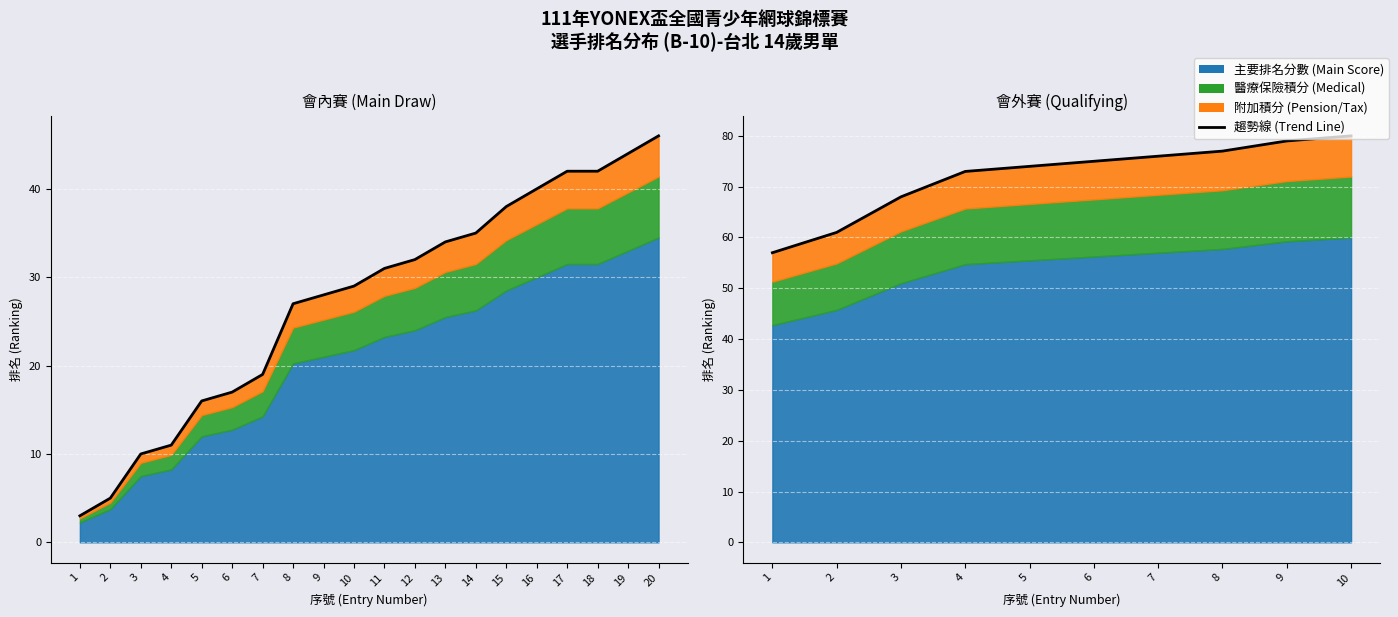

What is the difference between the maximum and minimum values?

23